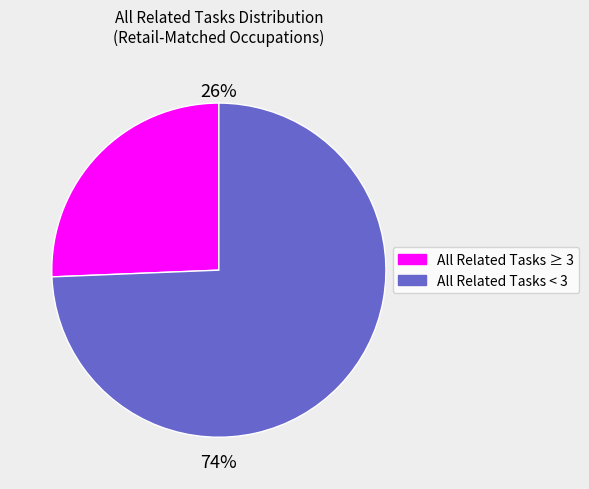

To the nearest percent, what is the average slice percentage?

50%